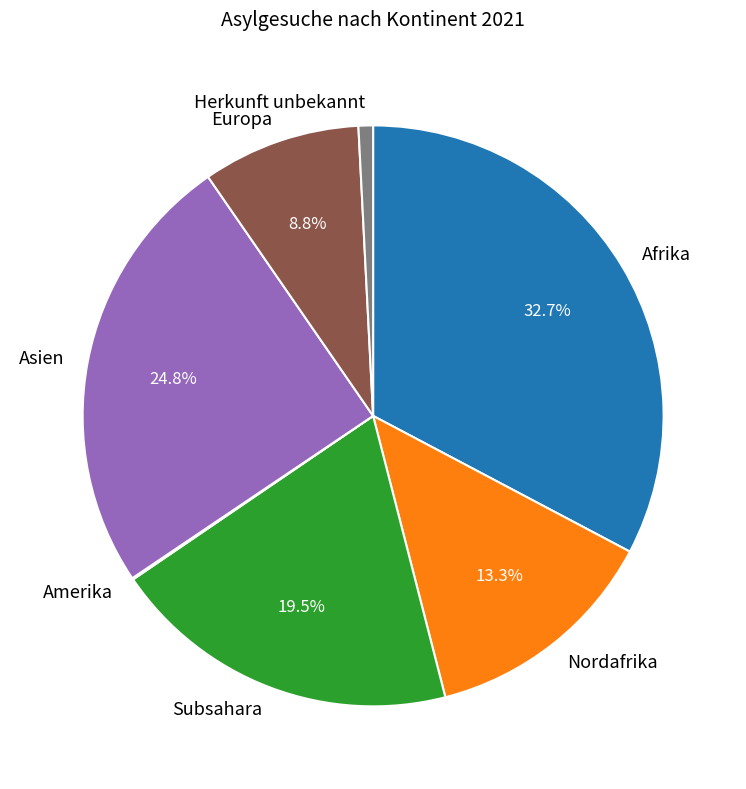

The Herkunft unbekannt slice represents 1% of the pie. True or false?

True